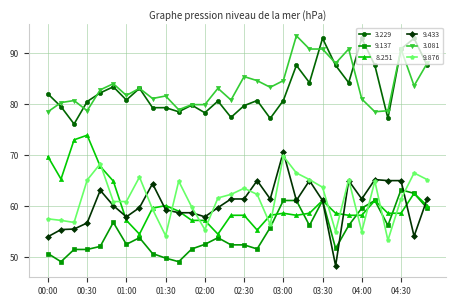

What is the greatest value displayed?

93.4